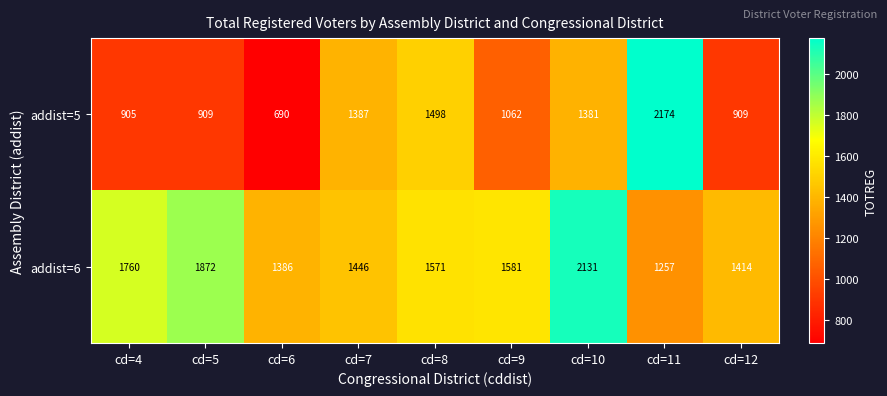

True or false: addist=5 has a value of 1387 at cd=7.

True